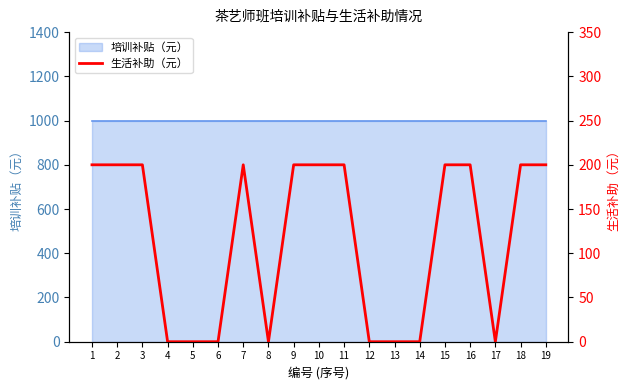

At which category does the data reach its first local peak?

7